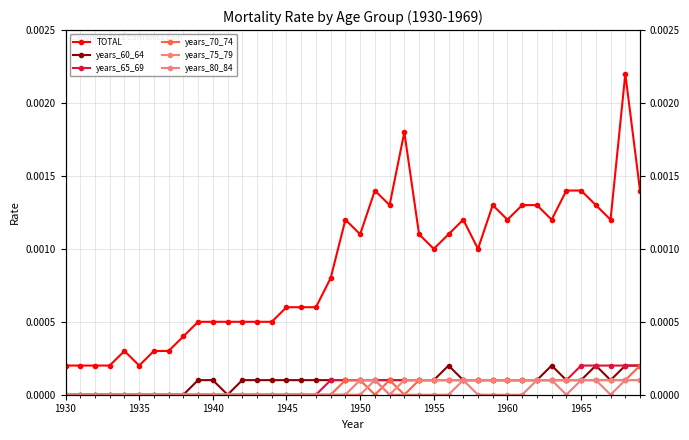

The value of years_75_79 at 38 is 0.0. True or false?

False